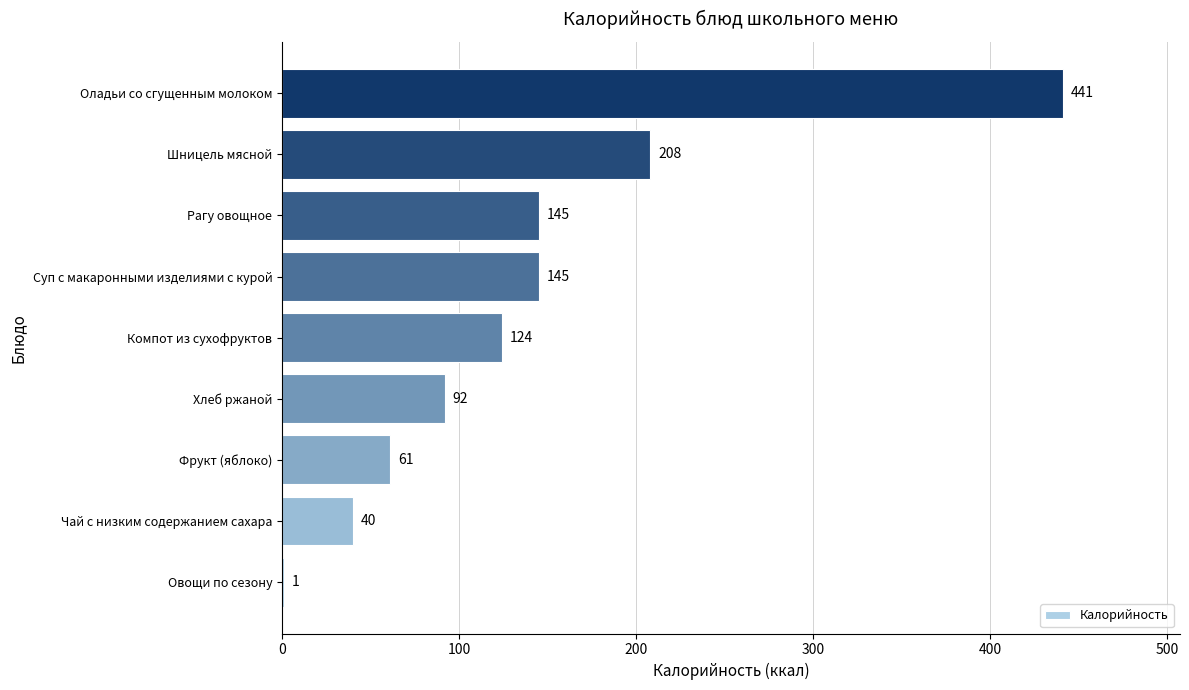

What is the greatest value displayed?

441